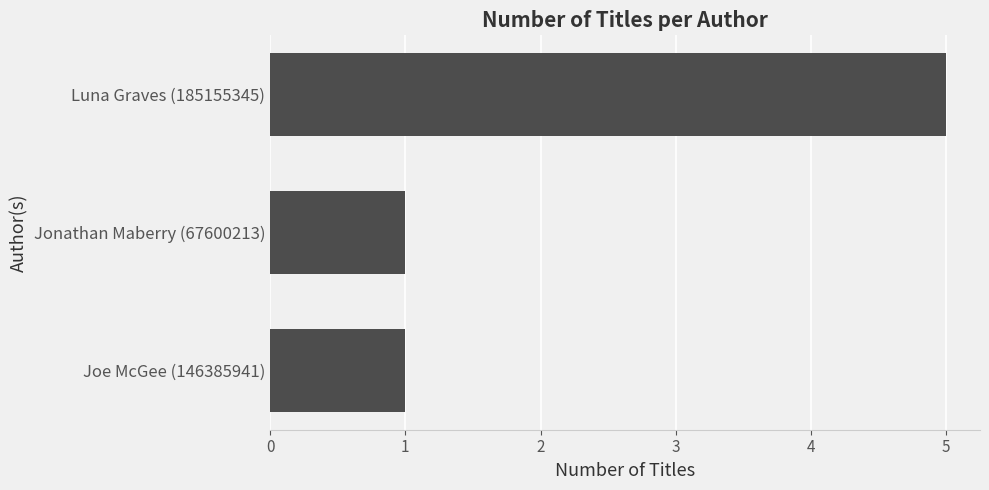

Reading bottom to top, what are all the values shown in this chart?

Joe McGee (146385941)=1	Jonathan Maberry (67600213)=1	Luna Graves (185155345)=5